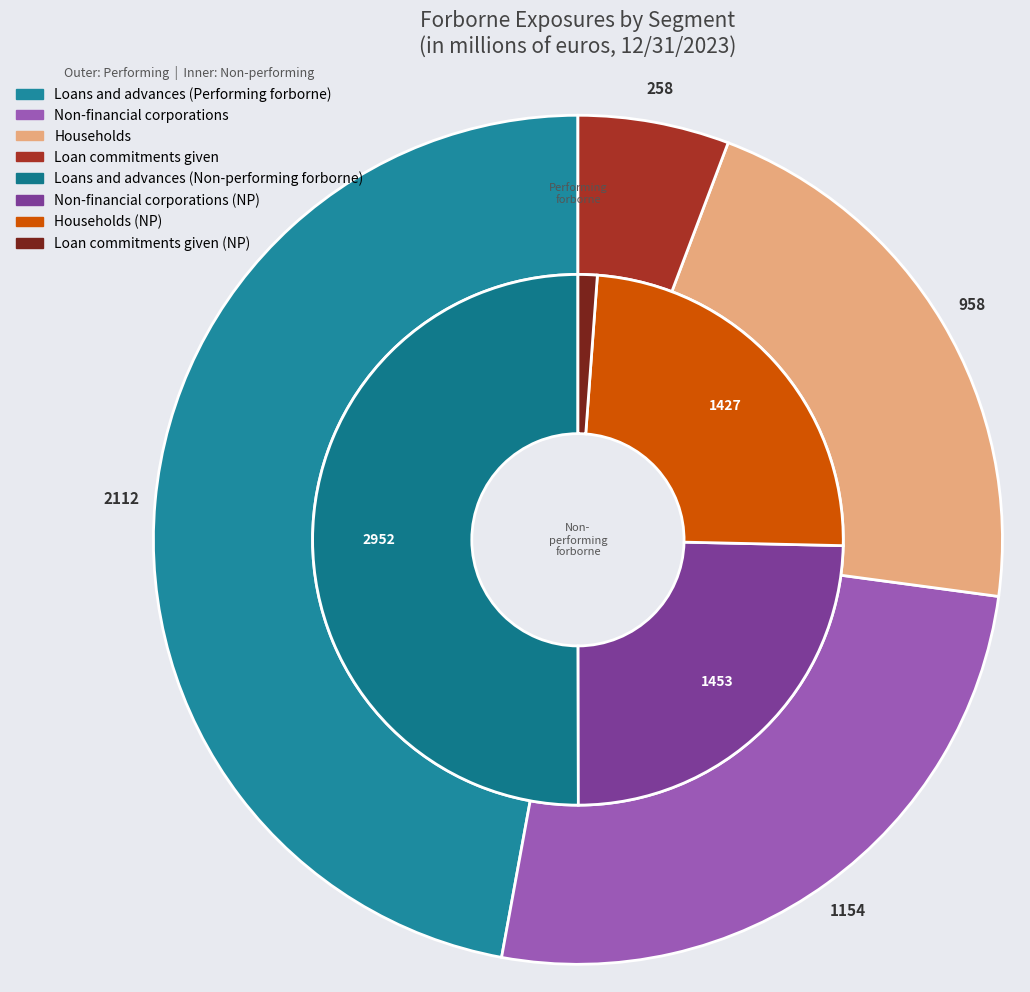

The Loans and advances (Performing forborne) slice represents 39% of the pie. True or false?

False